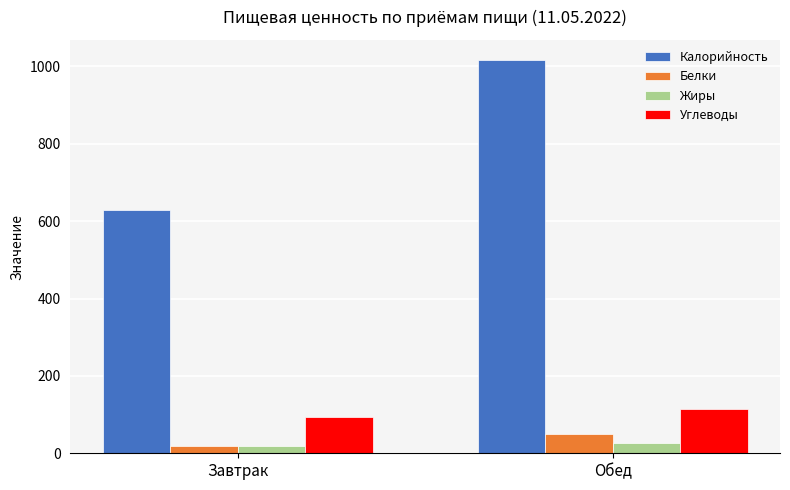

What are all the series names shown in the legend?

Калорийность, Белки, Жиры, Углеводы